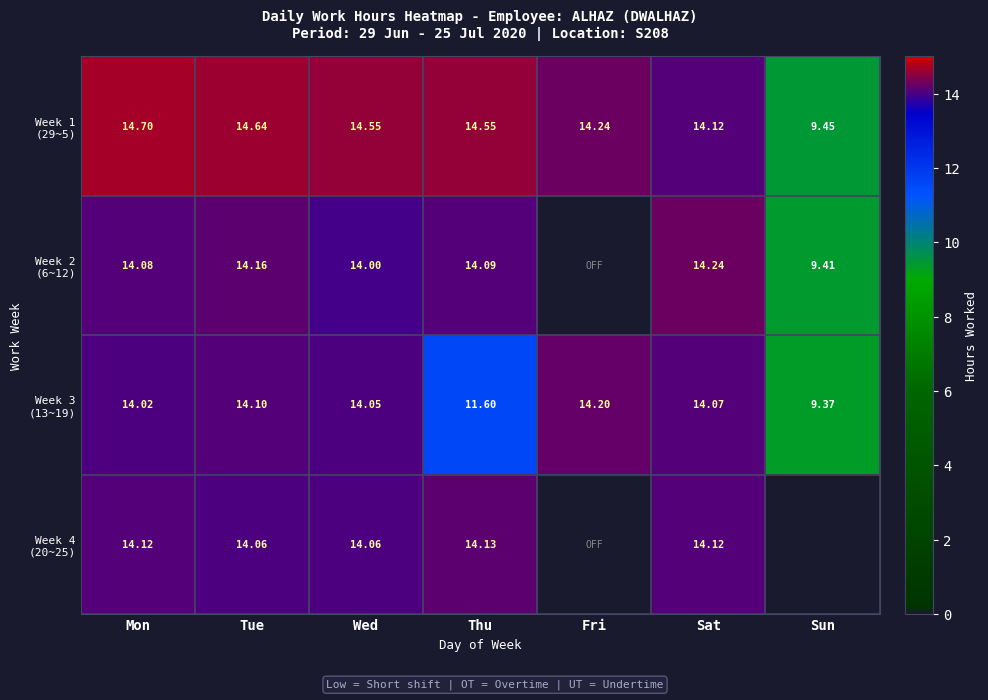

How many categories are shown in the chart?

7